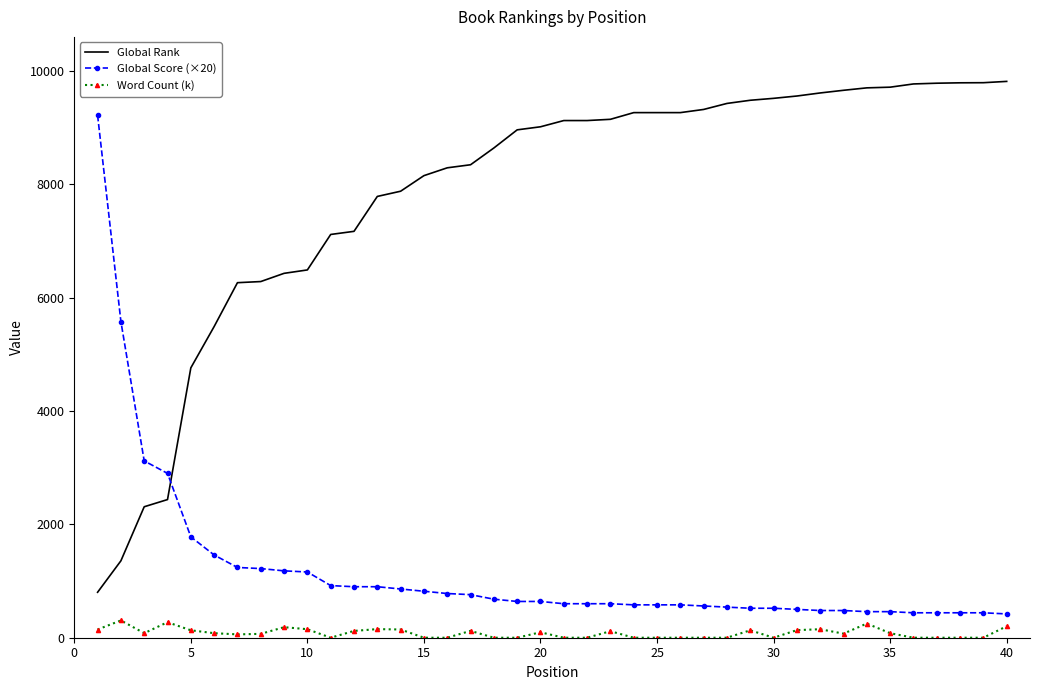

What is the maximum value shown in the chart?

9817